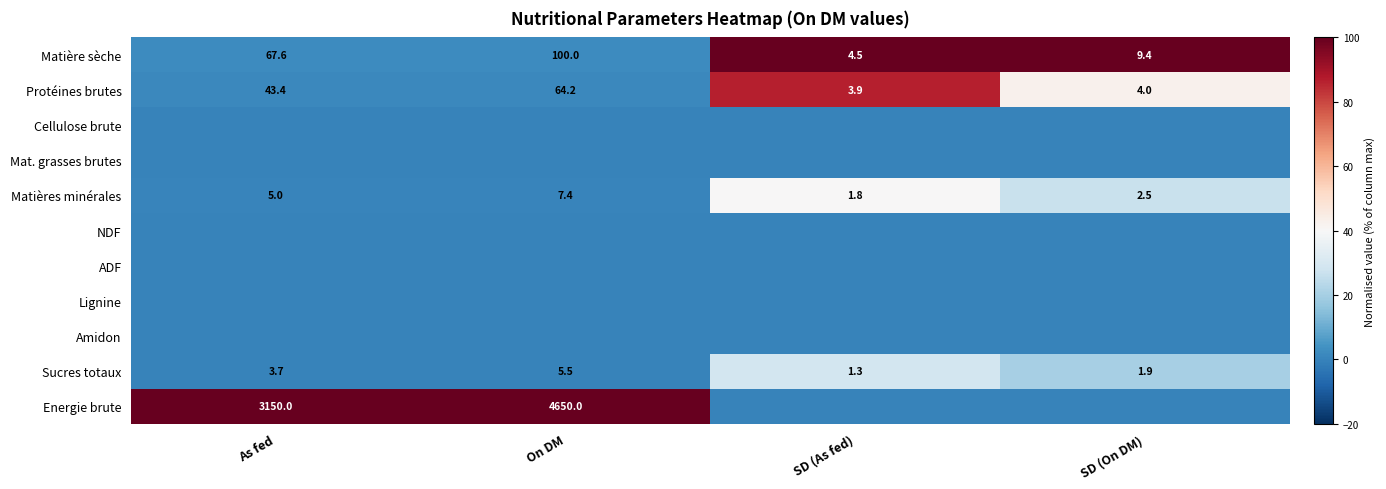

Where does the Sucres totaux series first go above 3?

As fed